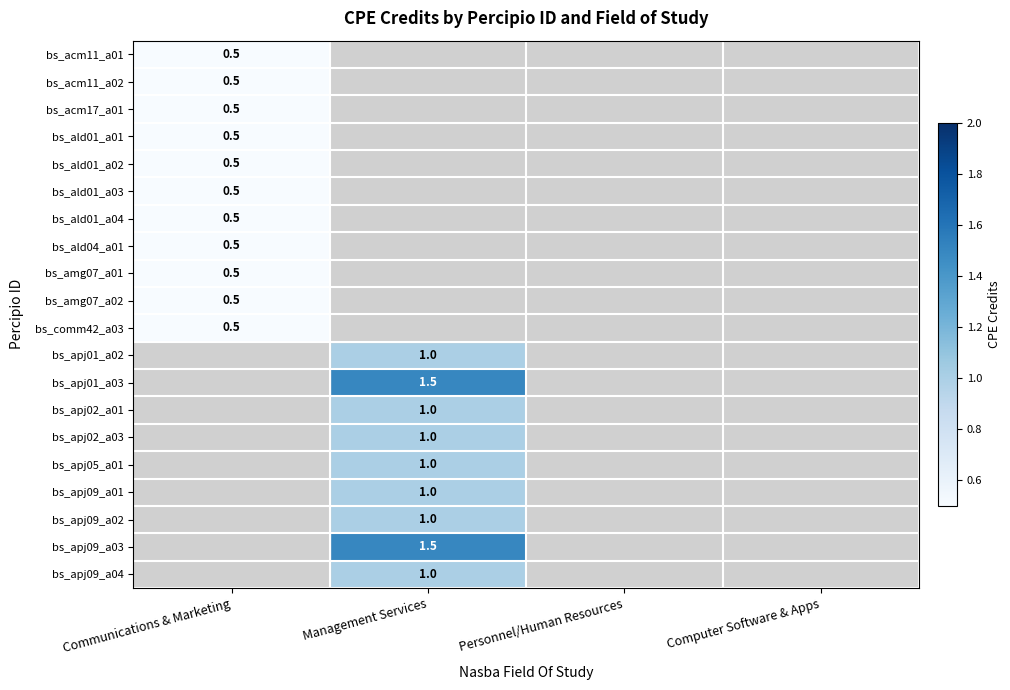

True or false: bs_apj05_a01 has a value of 1.0 at Management Services.

True